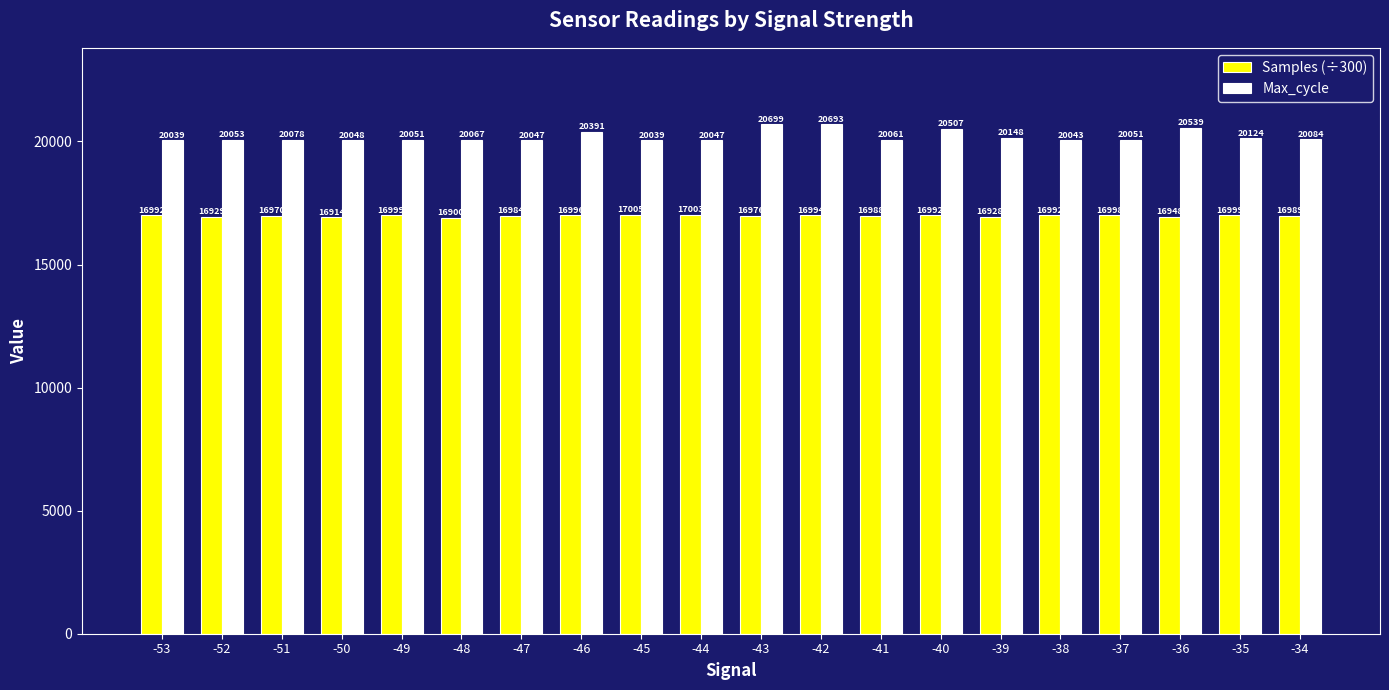

How many bars are there in total?

40